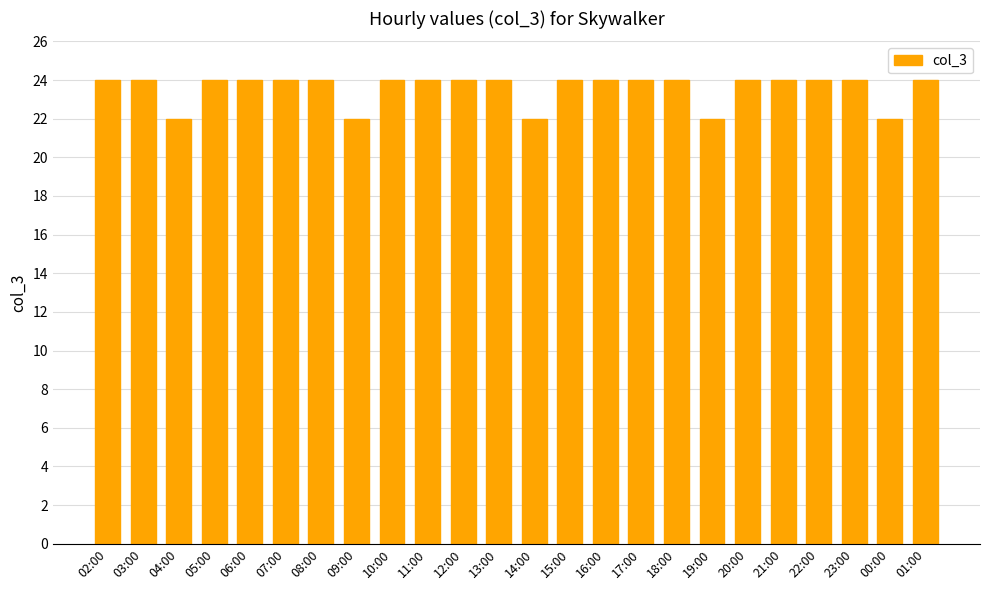

How many categories are shown in the chart?

24